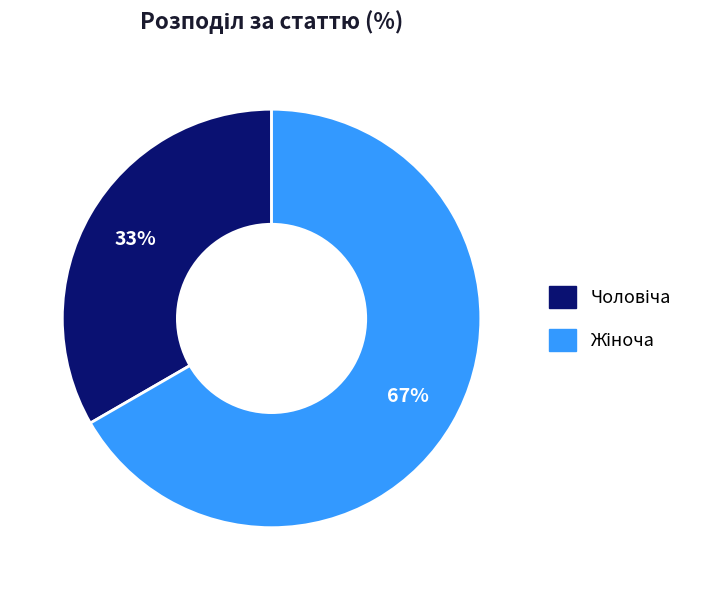

To the nearest percent, what is the average slice percentage?

50%